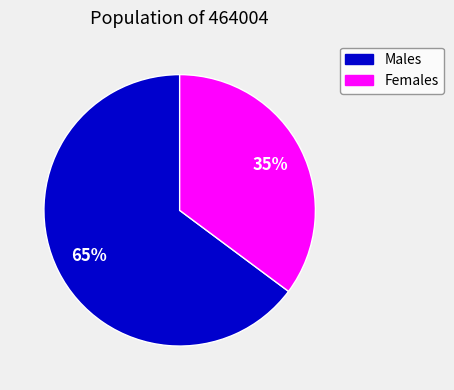

To the nearest percent, what is the average slice percentage?

50%